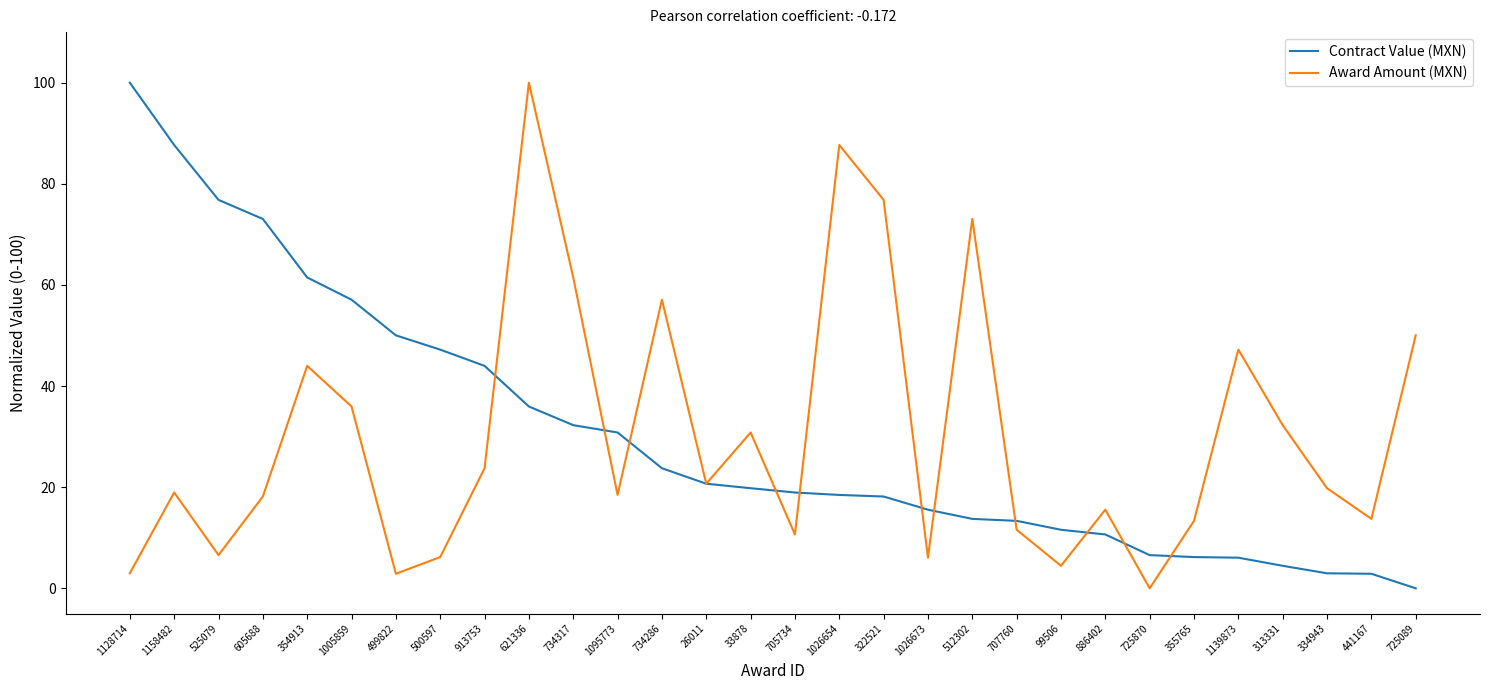

The Contract Value (MXN) series shows 6.2 at 355765. True or false?

True